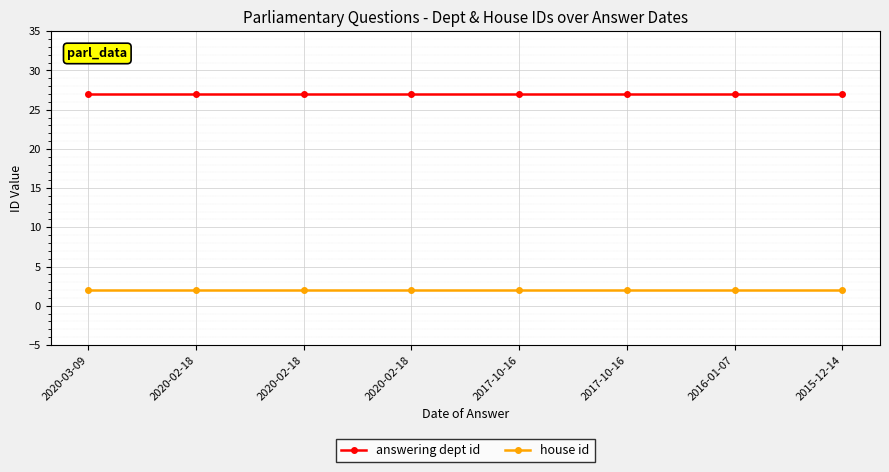

Is the value of house id at 2015-12-14 greater than the value of answering dept id at 2015-12-14?

No